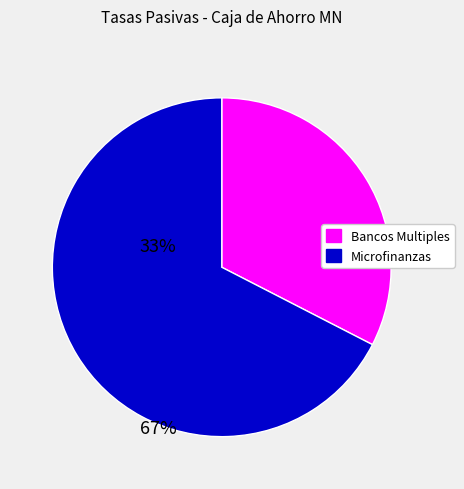

How many segments does this pie chart have?

2